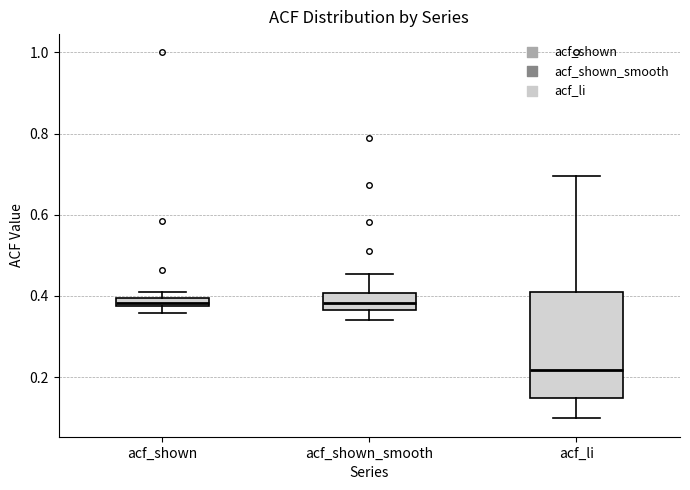

Where does the upper whisker of the box for acf_shown_smooth end on the y-axis? The values are not printed on the chart, so give them approximately, as read against the axis.

0.46